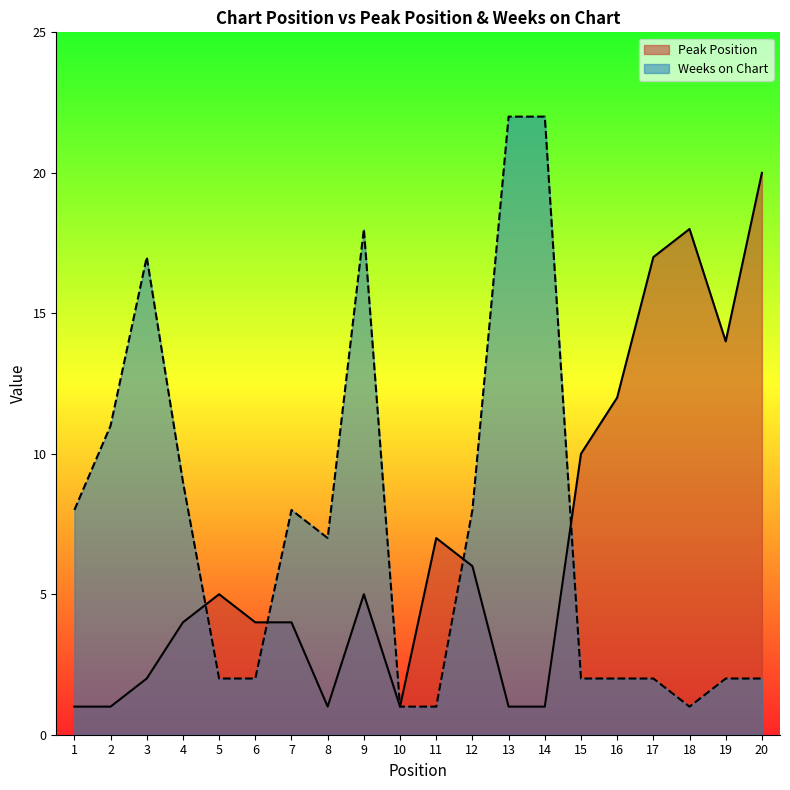

What is the total value across all series at 1?

9